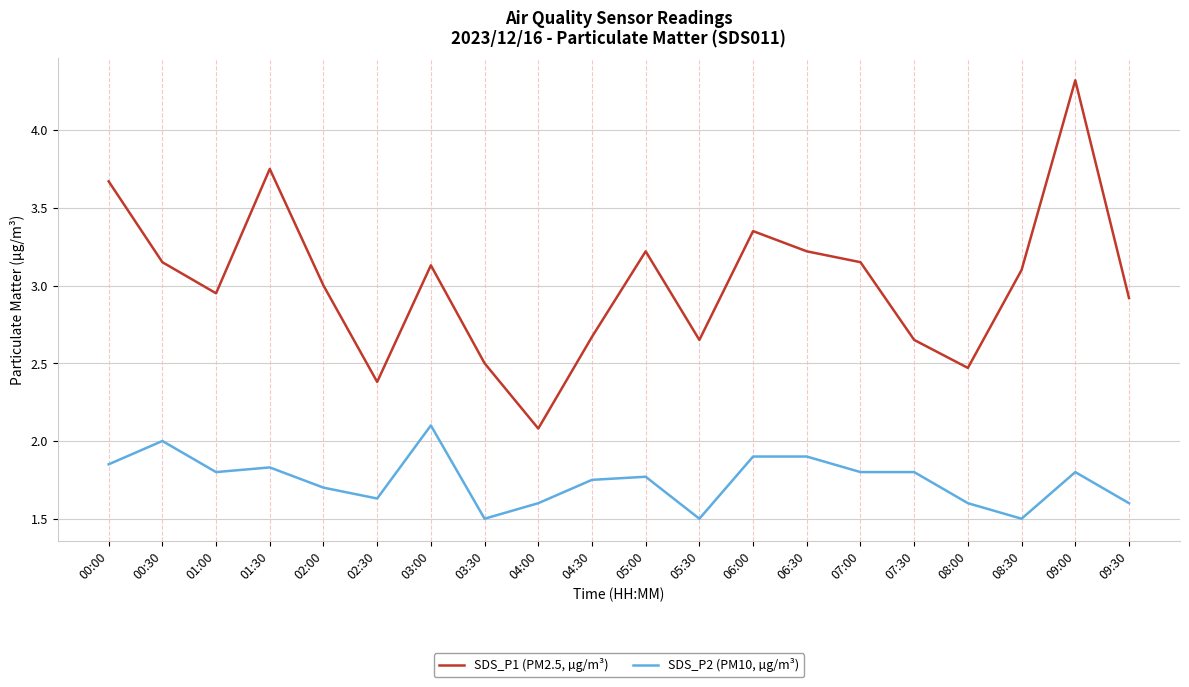

What position from the left is 08:30?

18